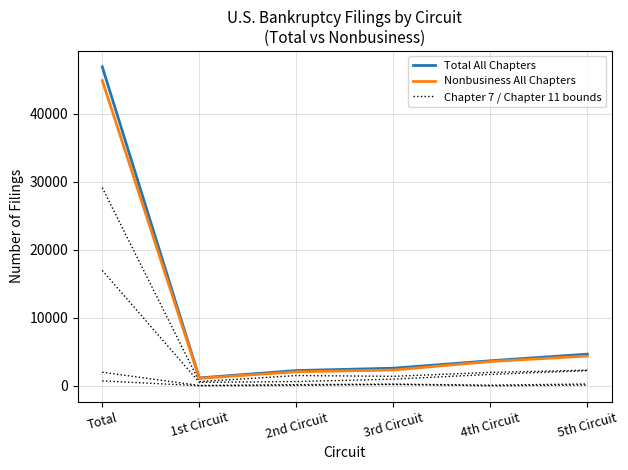

How many lines are shown in the chart?

2